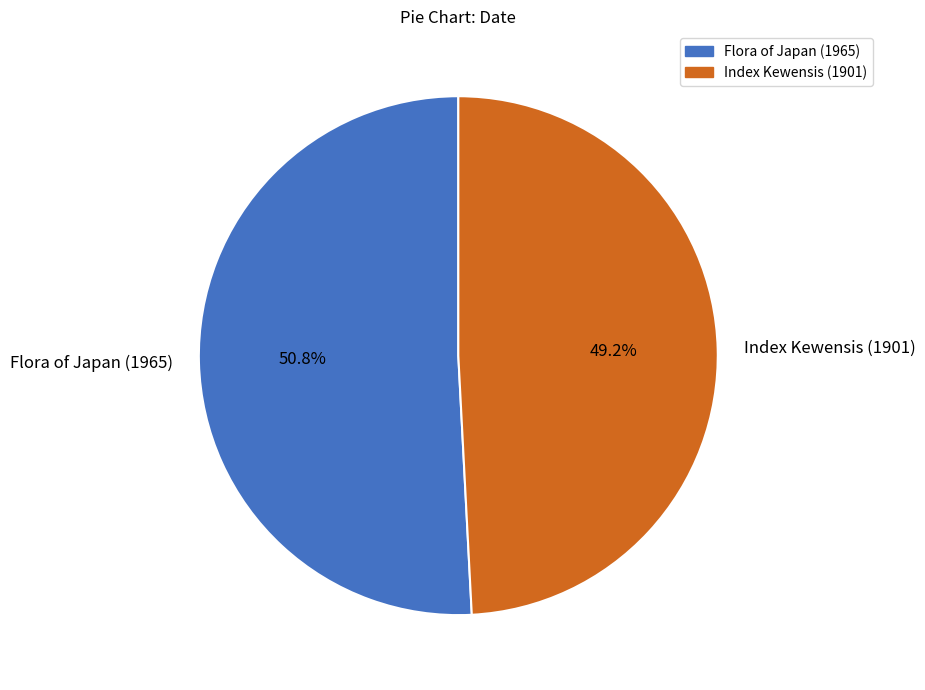

How many slices are in this pie chart?

2